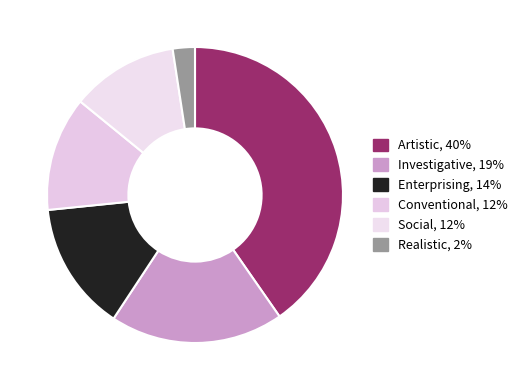

Is there a majority slice in this chart?

No